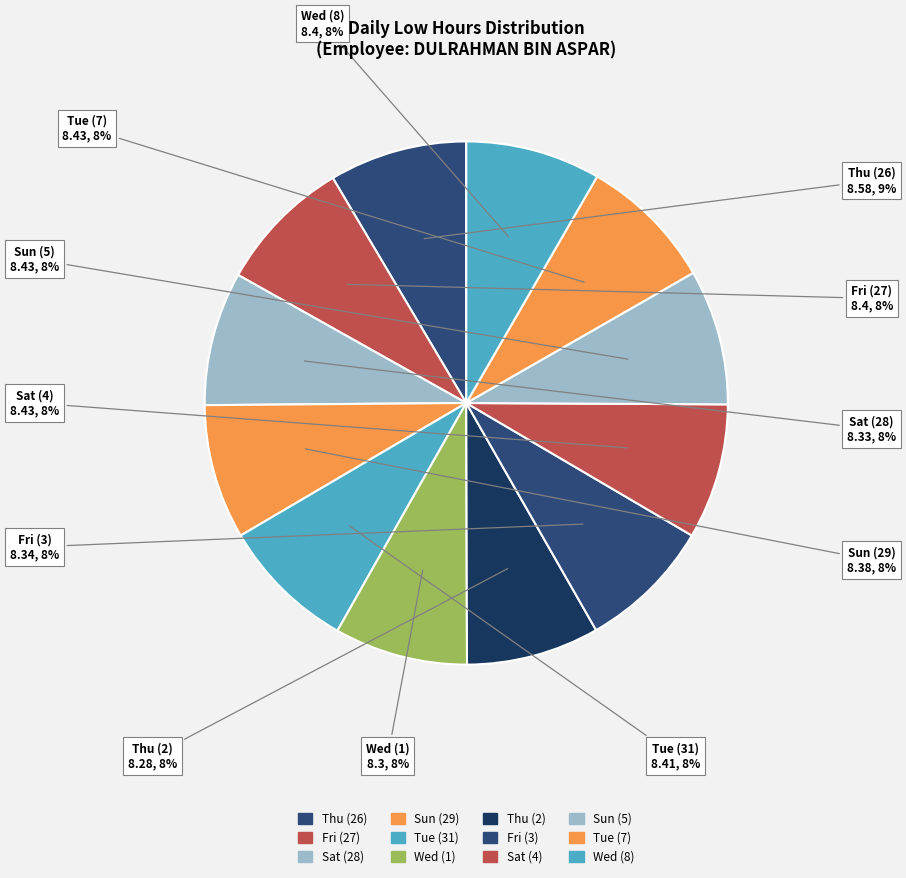

What is the smallest slice in the pie chart?

Thu (2)